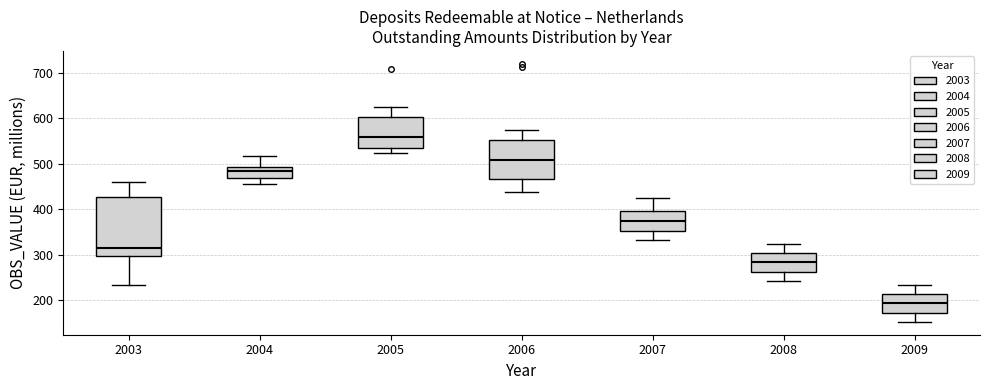

Reading left to right, transcribe this box plot: for each box, give where its median line is, the range the box spans, and where its two whiskers end, as read against the y-axis. The values are not printed on the chart, so give them approximately, as read against the axis.

2003: median 320, box 300 to 430, whiskers 240 to 460
2004: median 490 (just below the box's upper edge), box 470 to 490, whiskers 460 to 520
2005: median 560, box 530 to 600, whiskers 530 (just below the box's lower edge) to 630
2006: median 510, box 470 to 550, whiskers 440 to 580
2007: median 380, box 350 to 400, whiskers 330 to 430
2008: median 280, box 260 to 300, whiskers 240 to 330
2009: median 190, box 170 to 210, whiskers 150 to 240